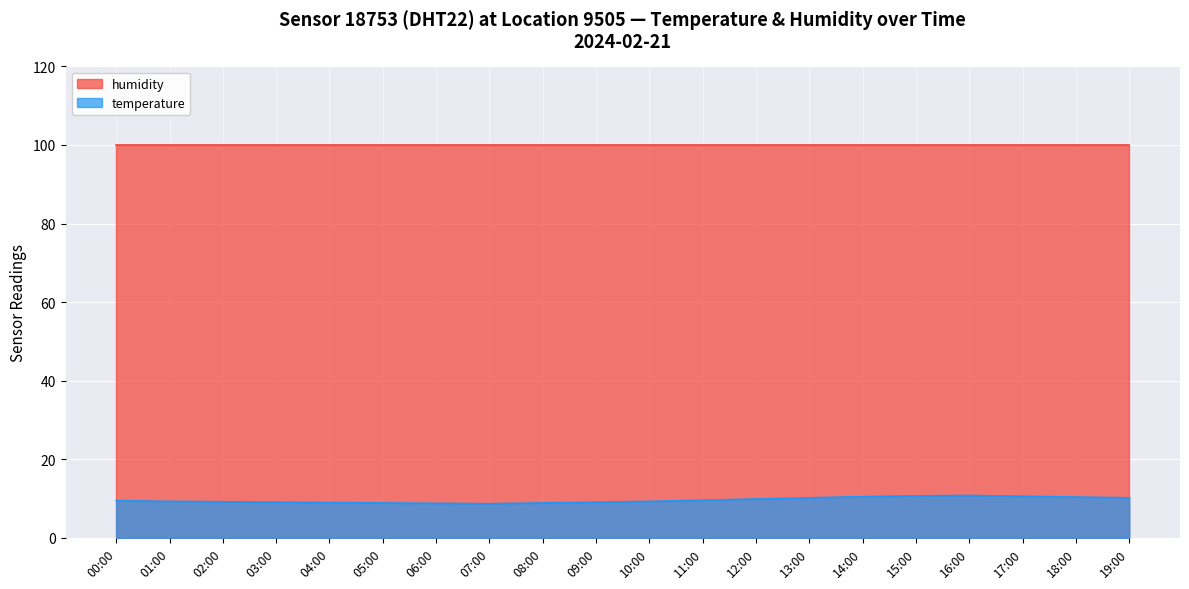

True or false: the data shows 10.2 at 13:00.

True